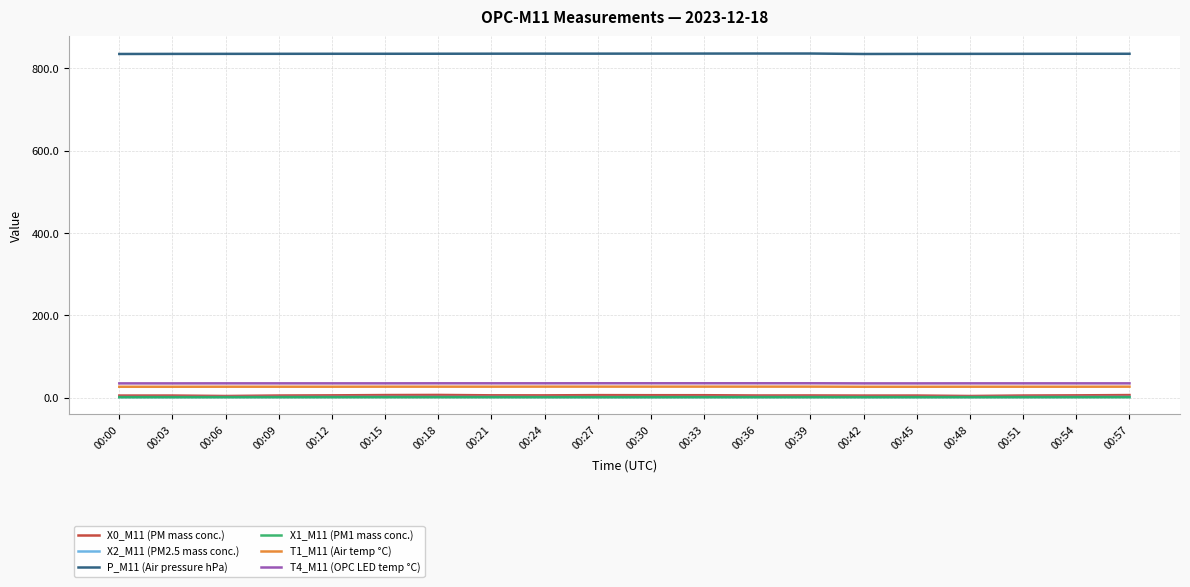

The P_M11 (Air pressure hPa) series shows 397.3 at 00:57. True or false?

False